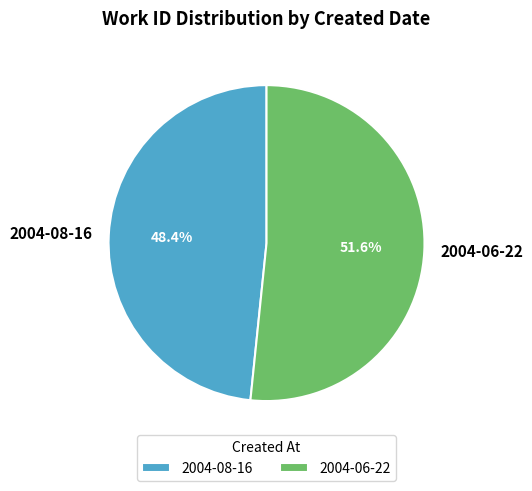

Rank the categories by value from lowest to highest.

2004-08-16, 2004-06-22